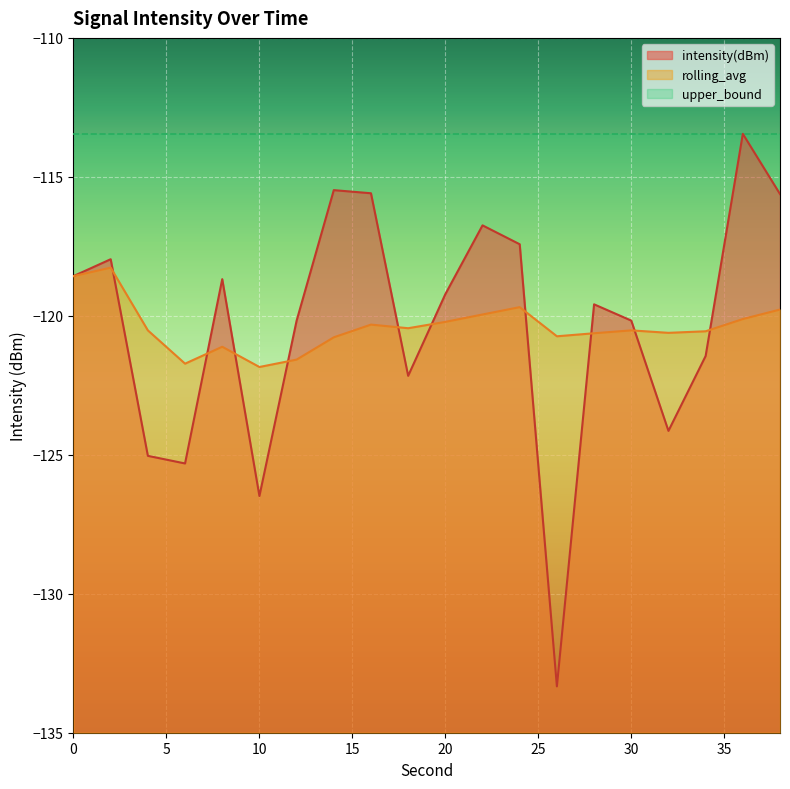

What is the value of the intensity(dBm) point at the 4th from the left?

-125.3